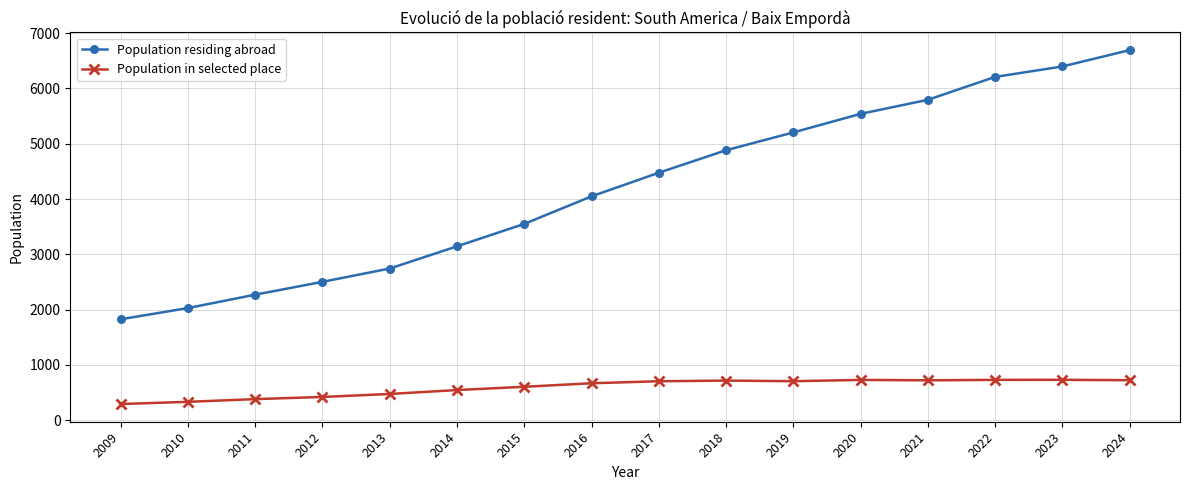

What is the difference between the highest and lowest values at 2010?

1696